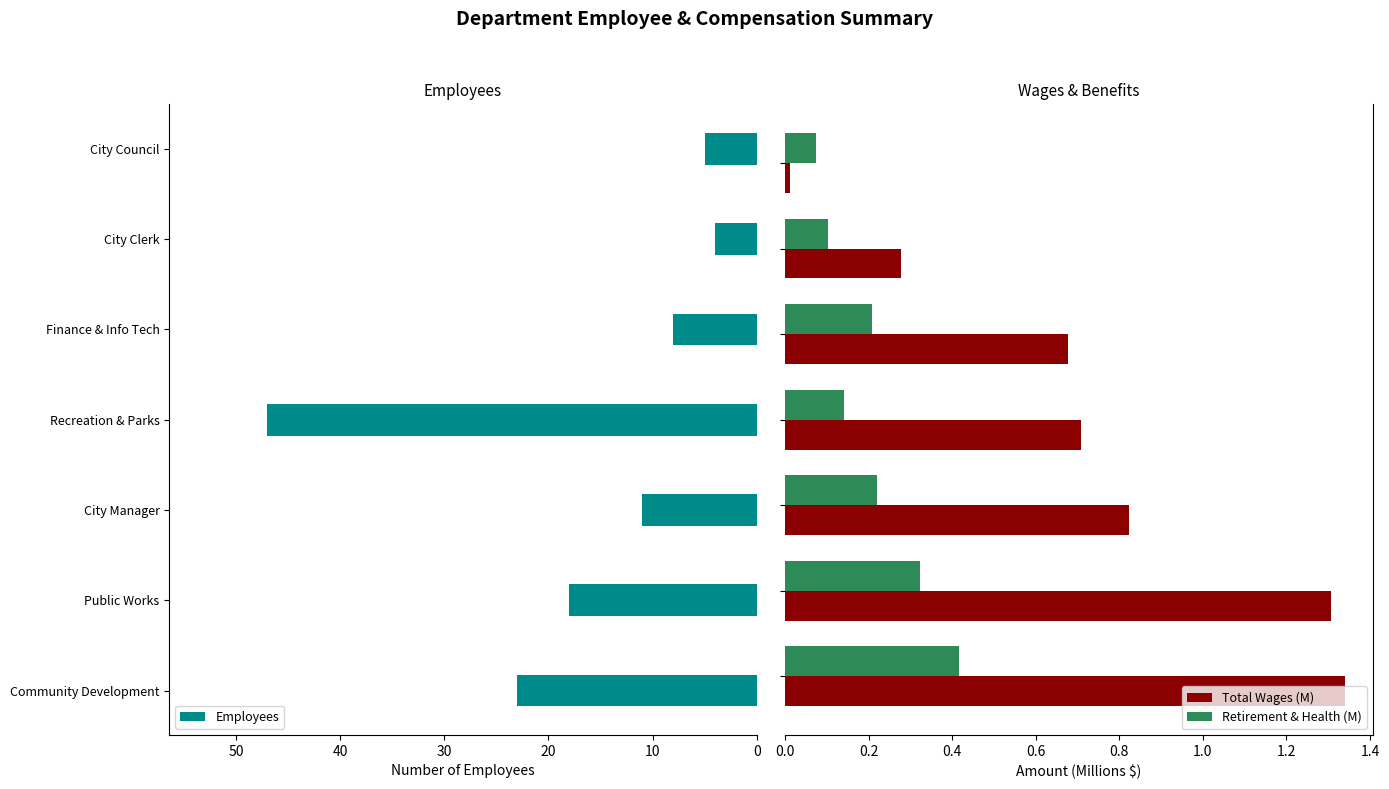

What is the lowest value of the Employees series?

4